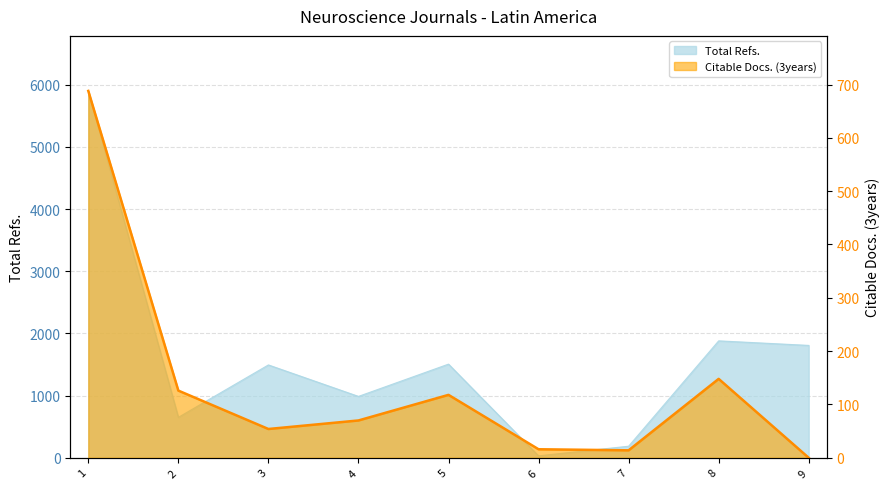

True or false: Total Refs. and Citable Docs. (3years) cross at least once.

False